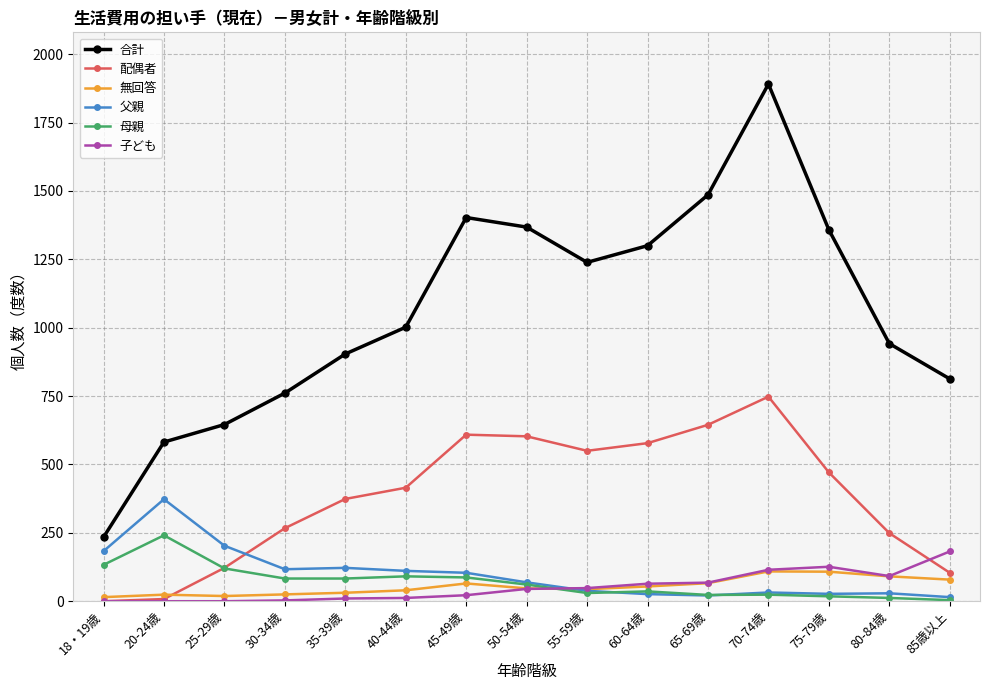

At 30-34歳, list the series in order from largest to smallest.

合計, 配偶者, 父親, 母親, 無回答, 子ども